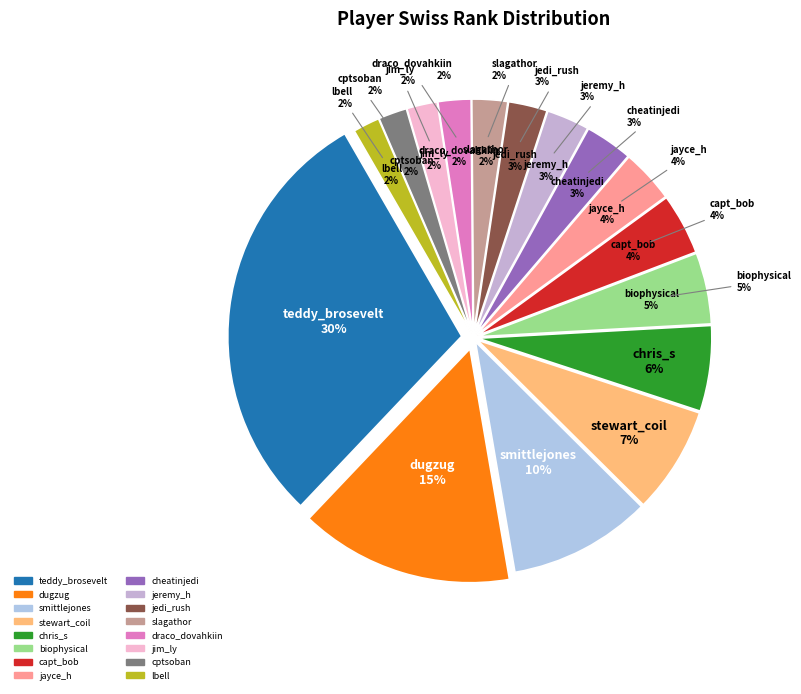

To the nearest percent, what is the average slice percentage?

6%